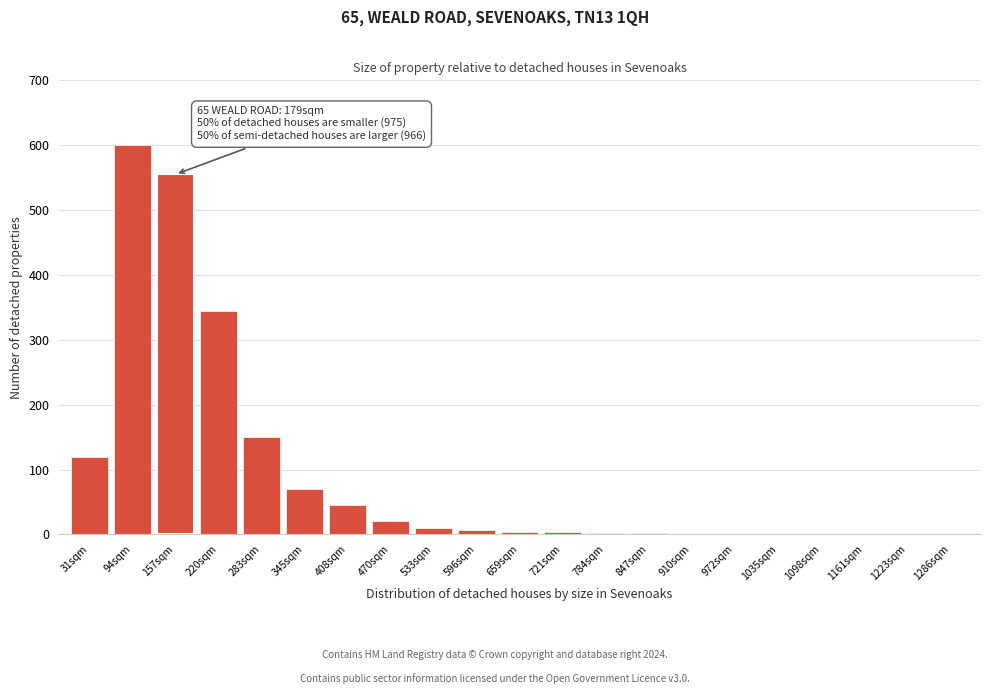

What is the sum of all values?

1939